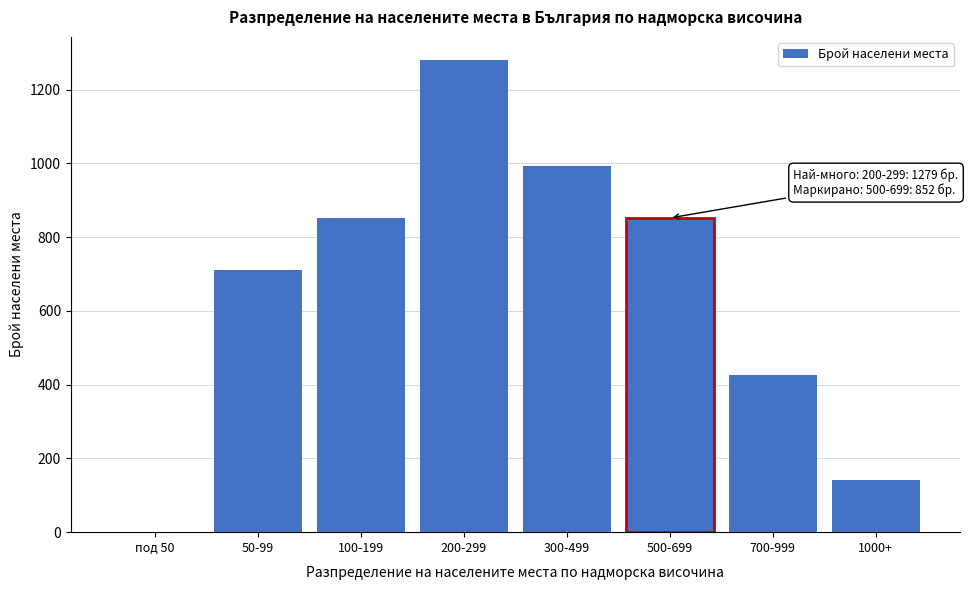

Reading left to right, transcribe all the data shown in this chart.

под 50=0	50-99=710	100-199=852	200-299=1279	300-499=994	500-699=852	700-999=426	1000+=142